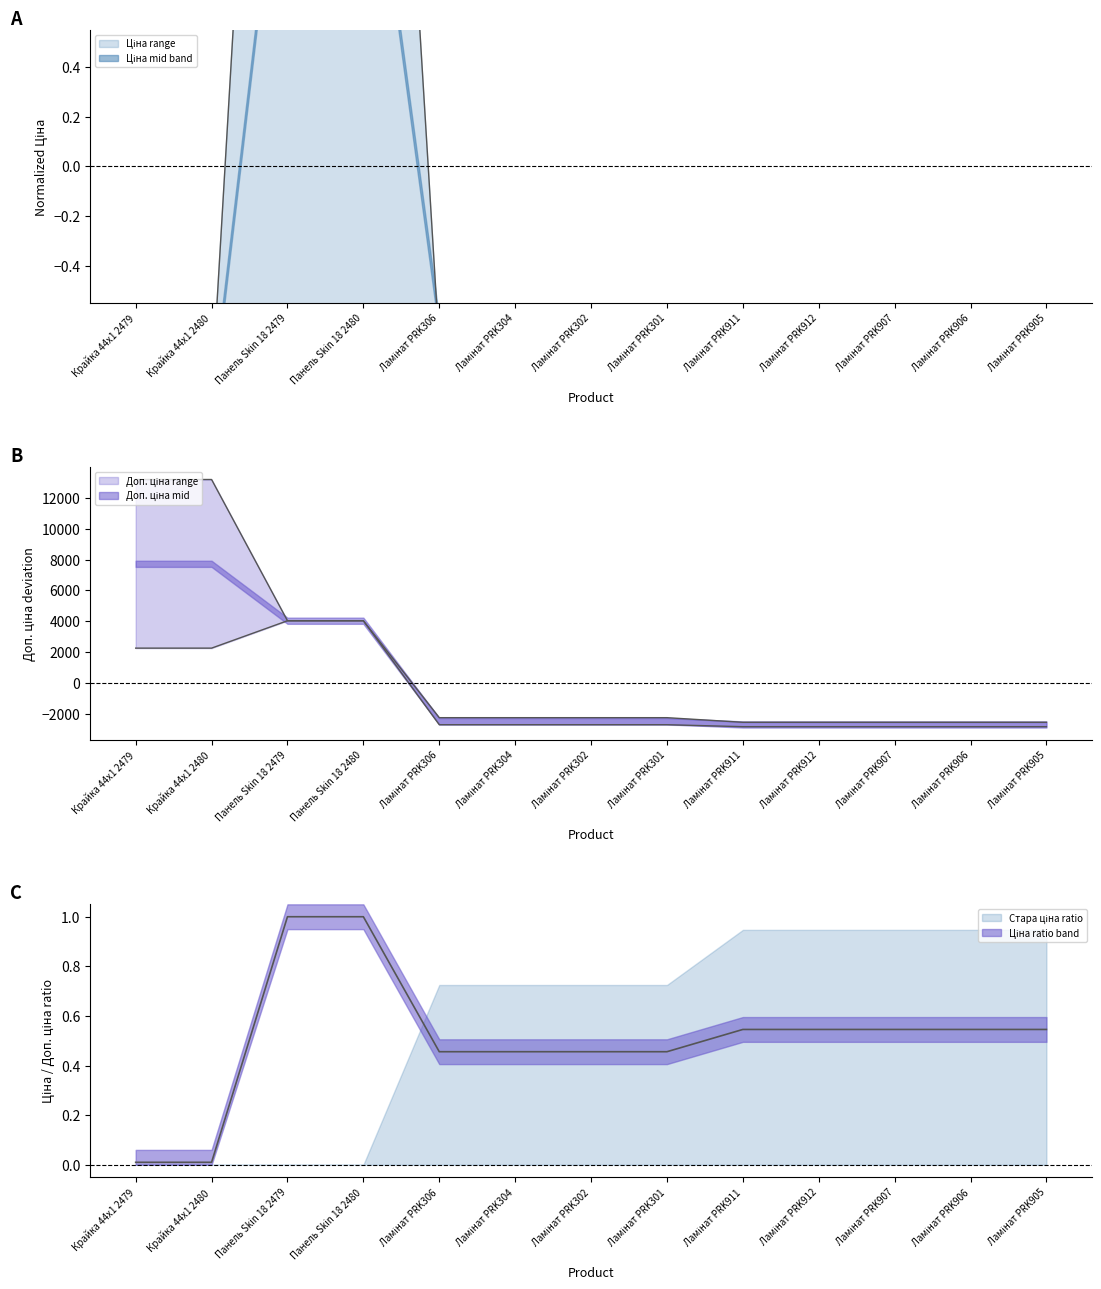

Reading left to right, transcribe all the data shown in this chart.

Ціна: -0.9	-0.9	4.3	4.3	-0.7	-0.7	-0.7	-0.7	-0.8	-0.8	-0.8	-0.8	-0.8
Стара ціна: -1.0	-1.0	-1.0	-1.0	-0.6	-0.6	-0.6	-0.6	-0.6	-0.6	-0.6	-0.6	-0.6